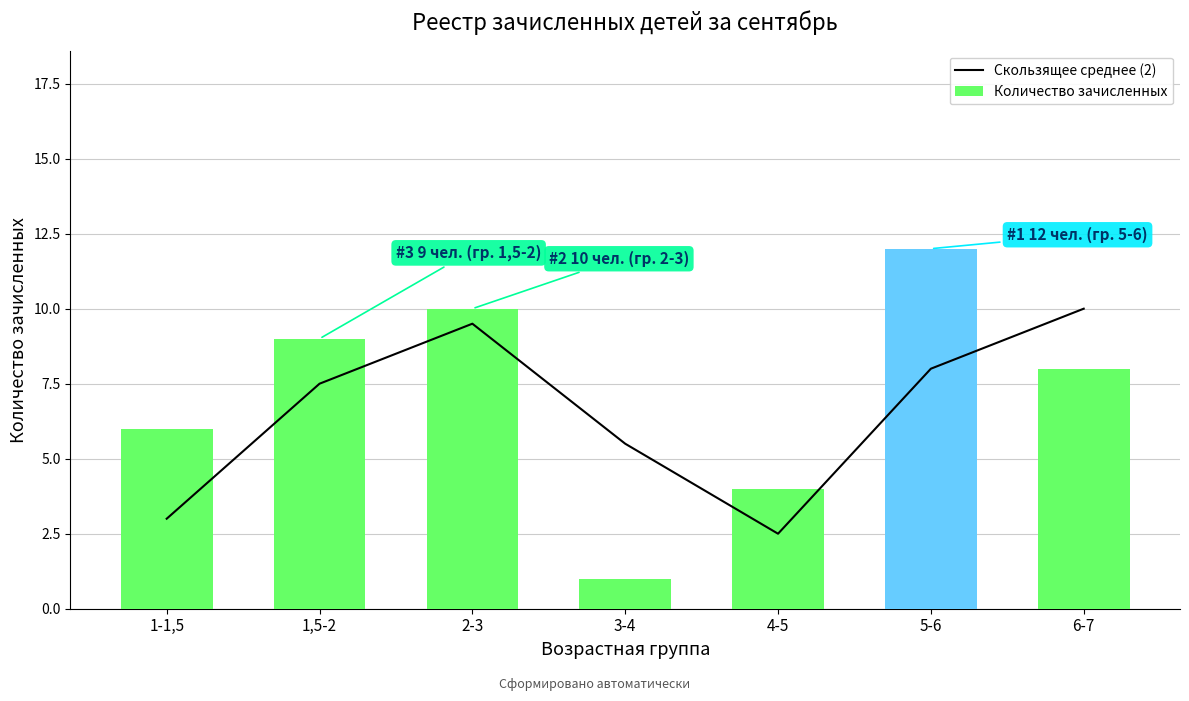

Does the chart contain any negative values?

No